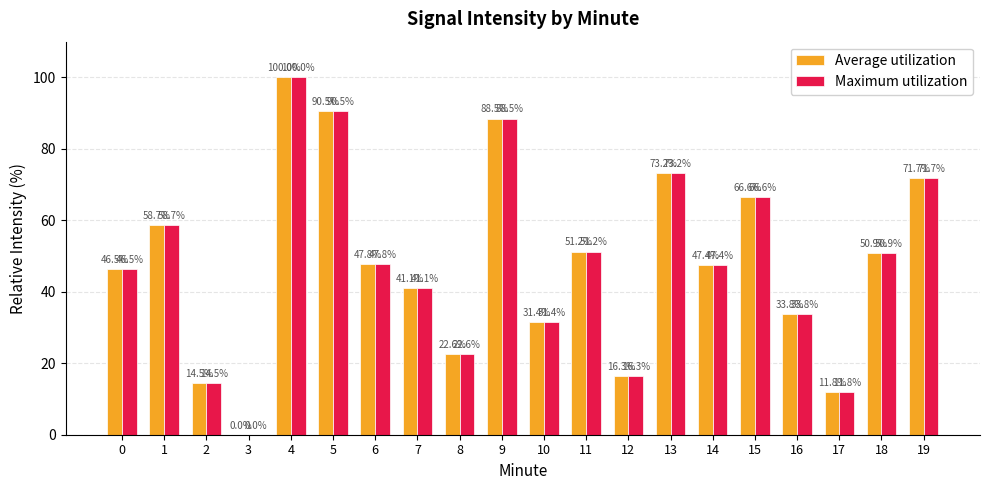

Are the bars horizontal?

No